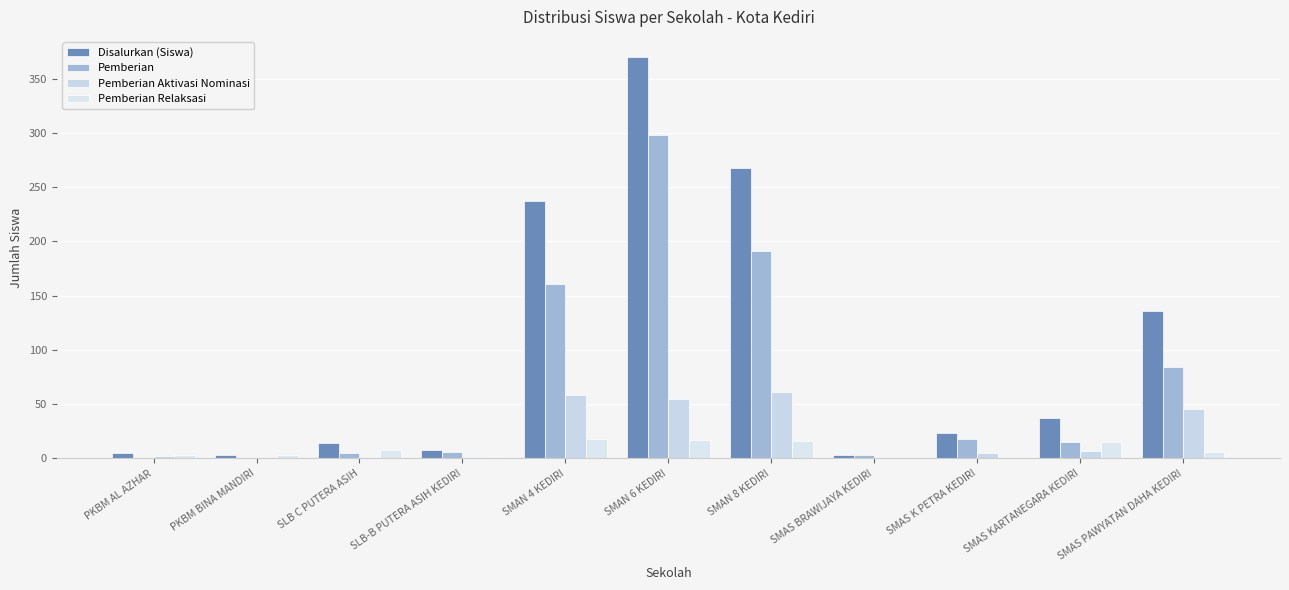

Reading left to right, list all the values displayed in this chart.

Disalurkan (Siswa): 5	3	14	8	237	370	268	3	23	37	136
Pemberian: 0	0	5	6	161	298	191	3	18	15	84
Pemberian Aktivasi Nominasi: 2	0	1	1	58	55	61	0	5	7	46
Pemberian Relaksasi: 3	3	8	1	18	17	16	0	0	15	6